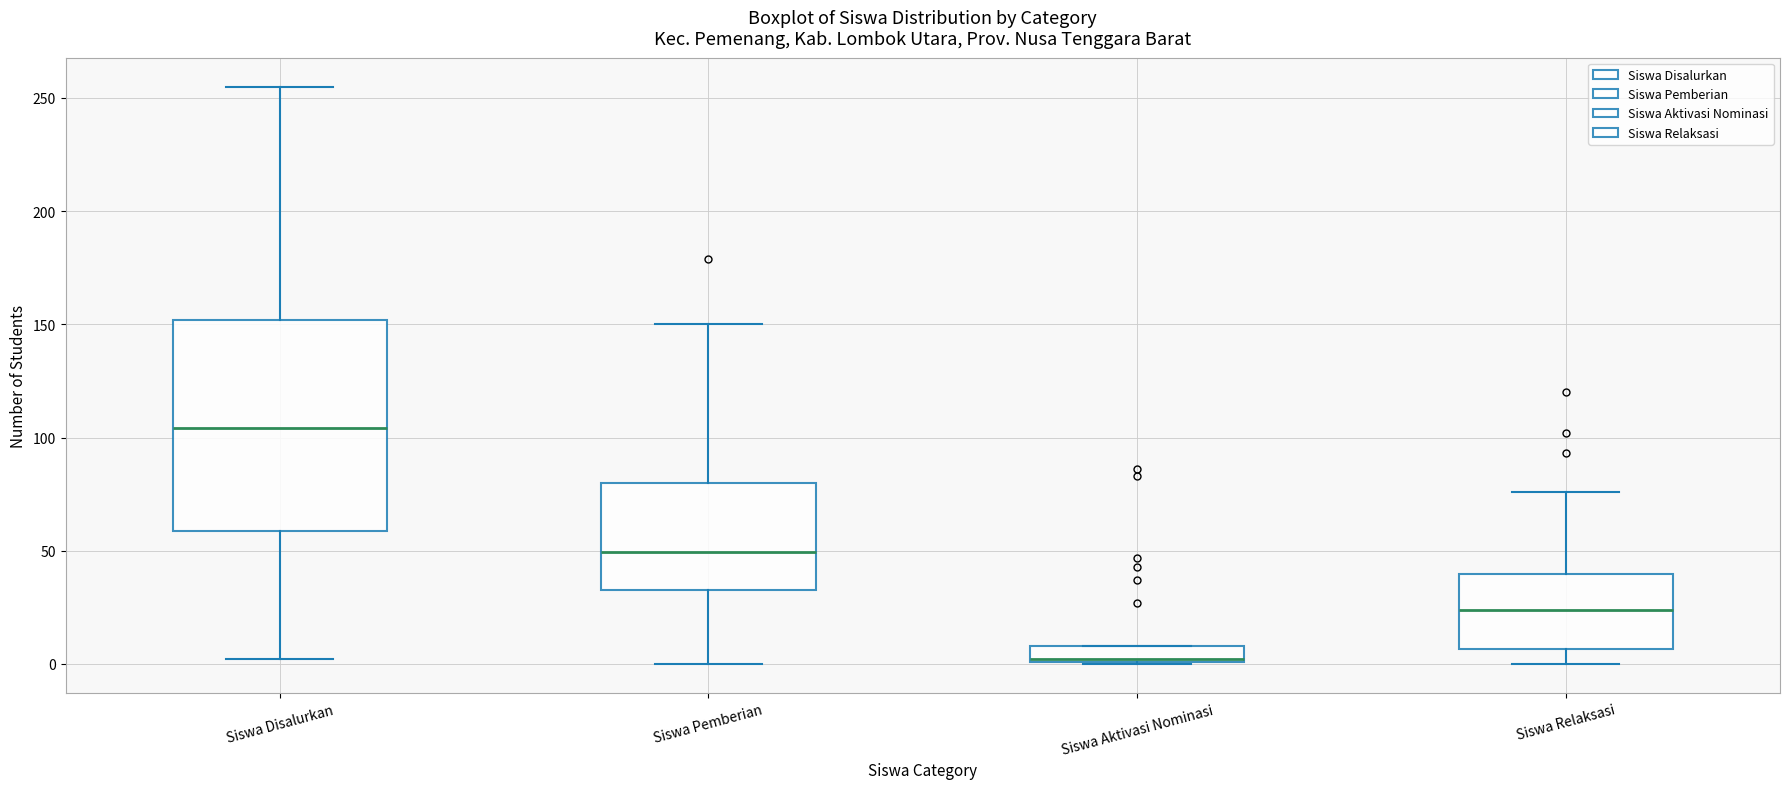

Which box is the tallest, from its lower edge to its upper edge?

Siswa Disalurkan